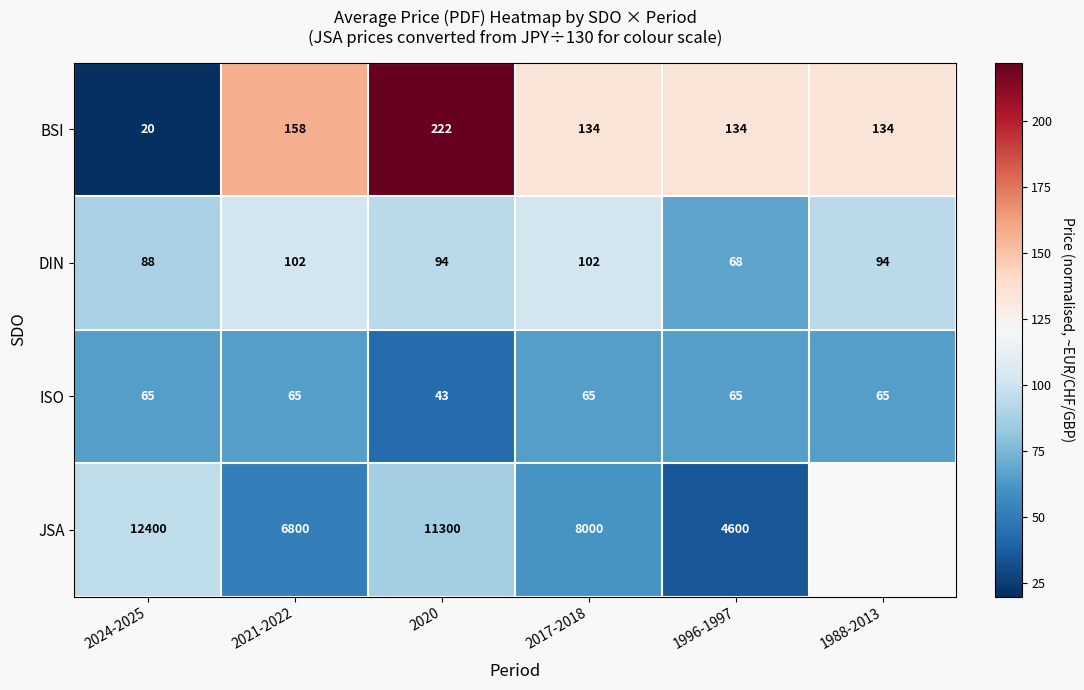

Which category has the lowest value in the BSI series?

2024-2025